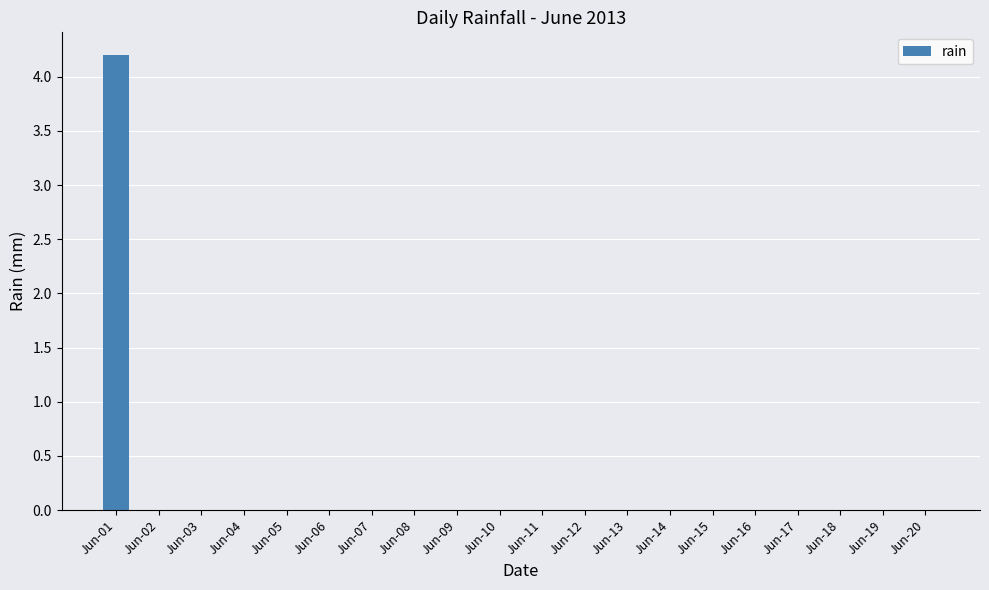

What is the maximum value shown in the chart?

4.2